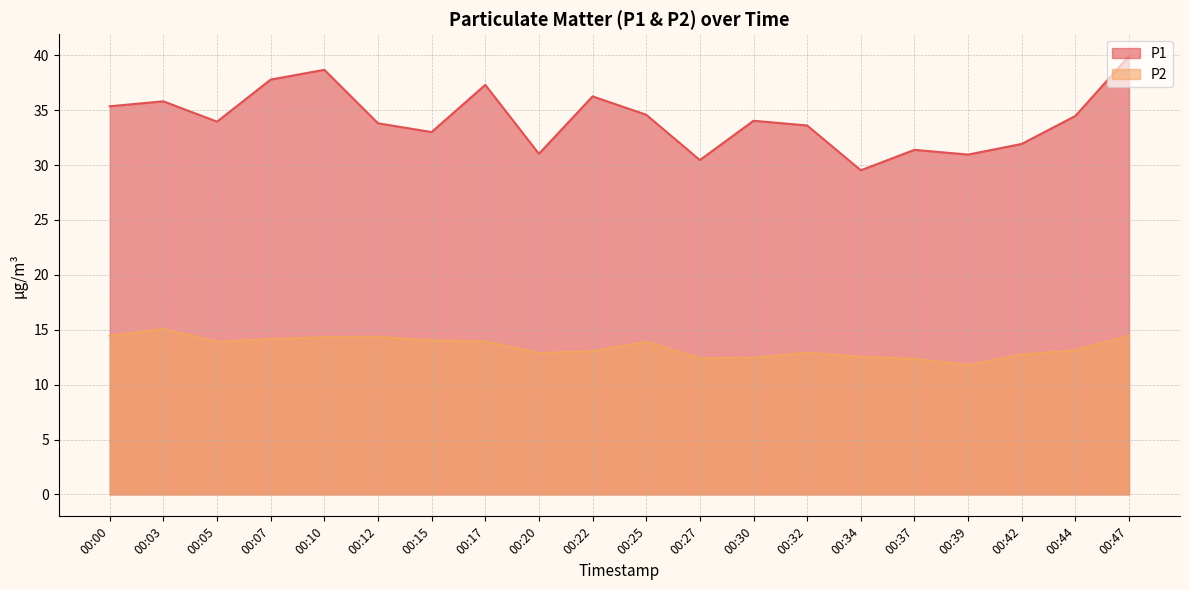

Reading right to left, what are all the values shown in this chart?

P1: 39.9	34.5	31.9	30.9	31.4	29.5	33.6	34.0	30.4	34.6	36.2	31.0	37.3	33.0	33.8	38.7	37.8	34.0	35.8	35.4
P2: 14.4	13.1	12.7	11.8	12.3	12.6	12.9	12.4	12.4	13.9	13.1	12.9	13.9	14.0	14.3	14.3	14.2	13.9	15.1	14.4